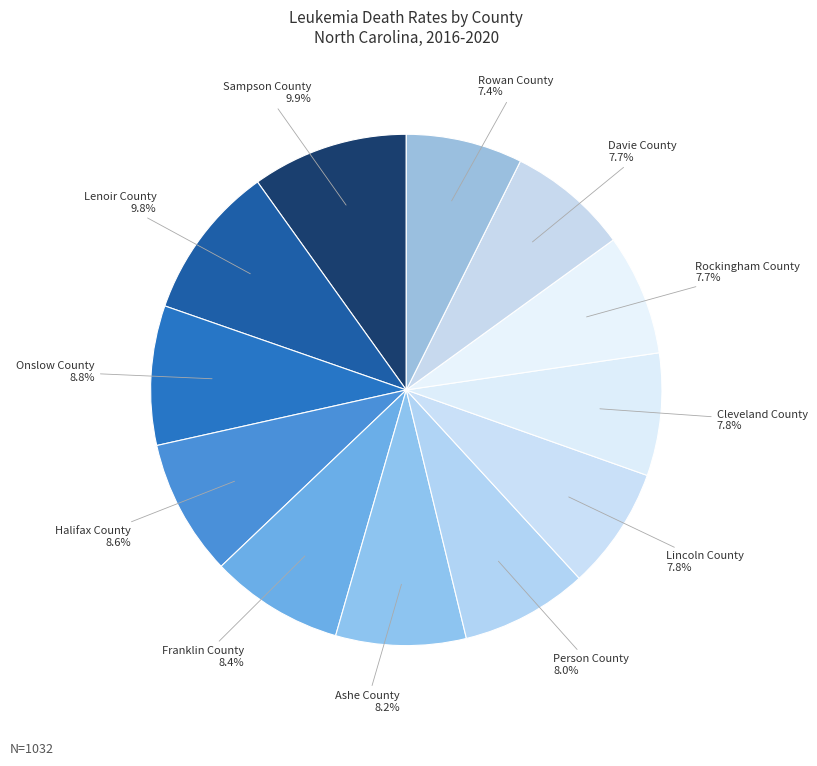

Rank the categories by value from lowest to highest.

Rowan County, Rockingham County, Davie County, Lincoln County, Cleveland County, Person County, Ashe County, Franklin County, Halifax County, Onslow County, Lenoir County, Sampson County